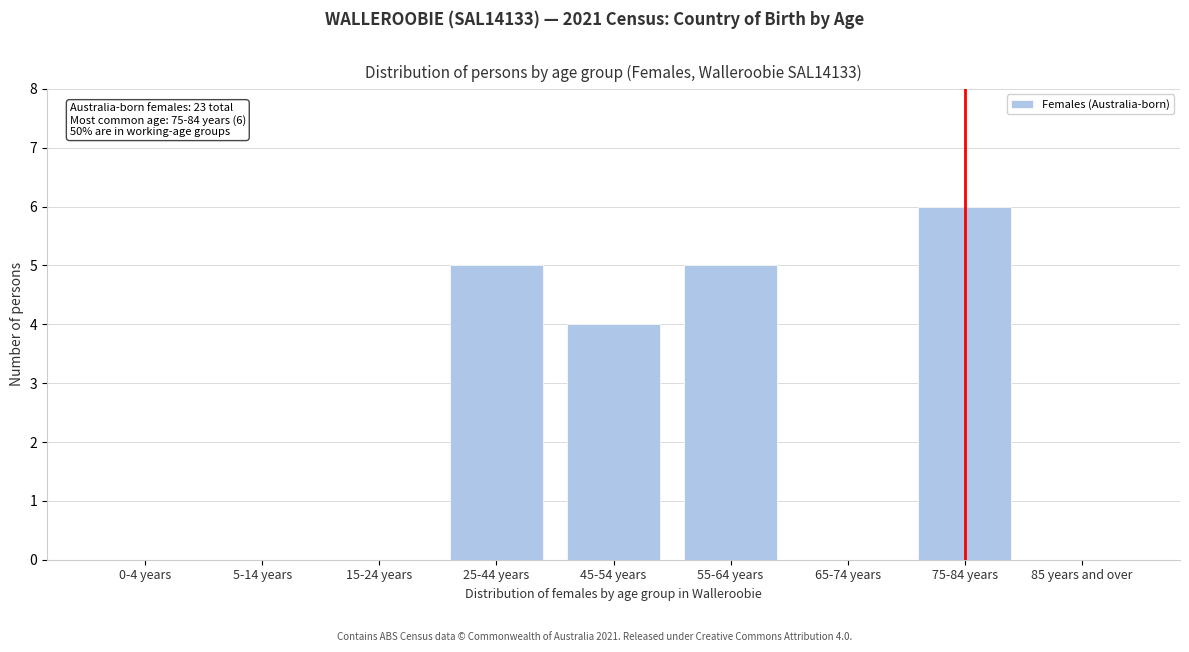

Reading left to right, extract all data points from this chart.

0-4 years=0	5-14 years=0	15-24 years=0	25-44 years=5	45-54 years=4	55-64 years=5	65-74 years=0	75-84 years=6	85 years and over=0